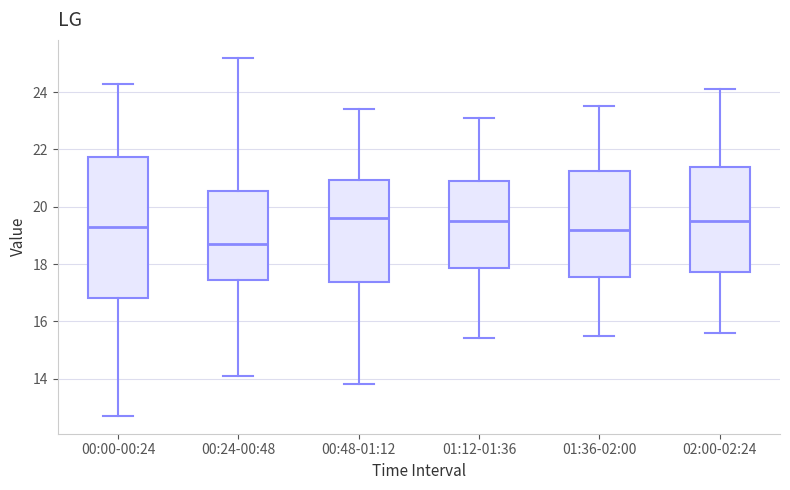

Which box's median line is the lowest?

00:24-00:48